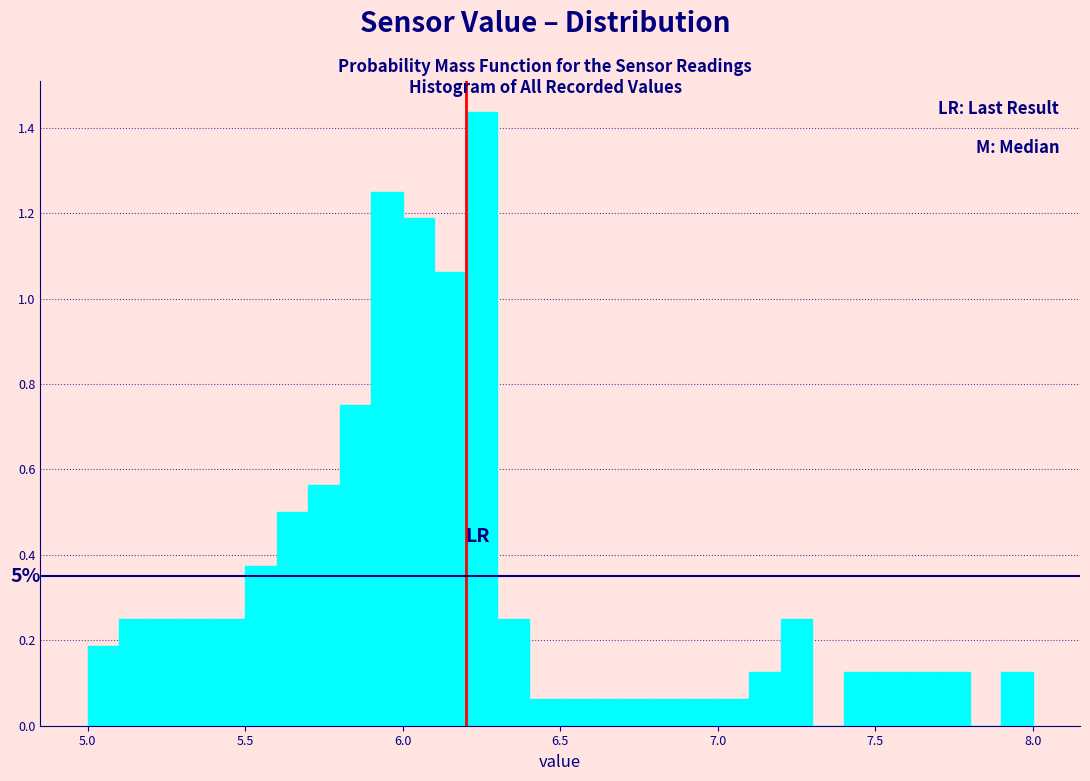

Around what value on the x-axis is the tallest bar? Give the approximate position of its centre, as read against the axis.

6.25